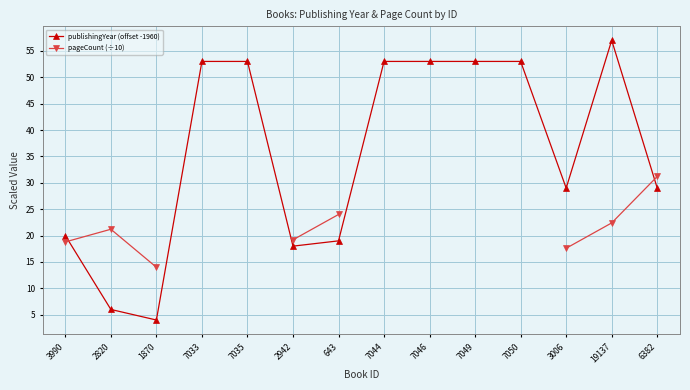

True or false: publishingYear (offset -1960) has a value of 19.0 at 643.

True